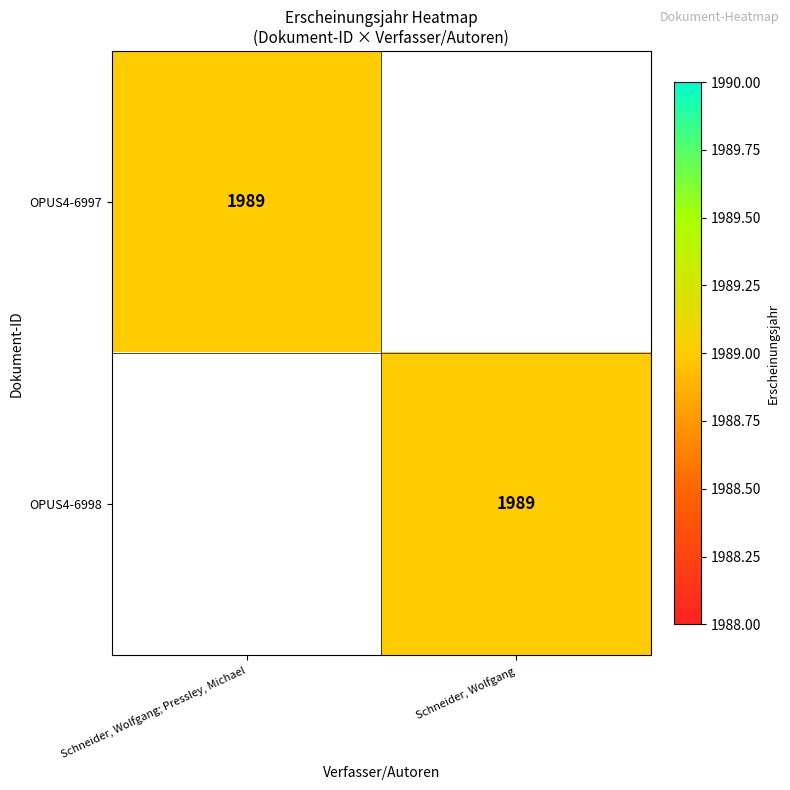

Is it true that OPUS4-6998 equals 1989 at Schneider, Wolfgang?

True